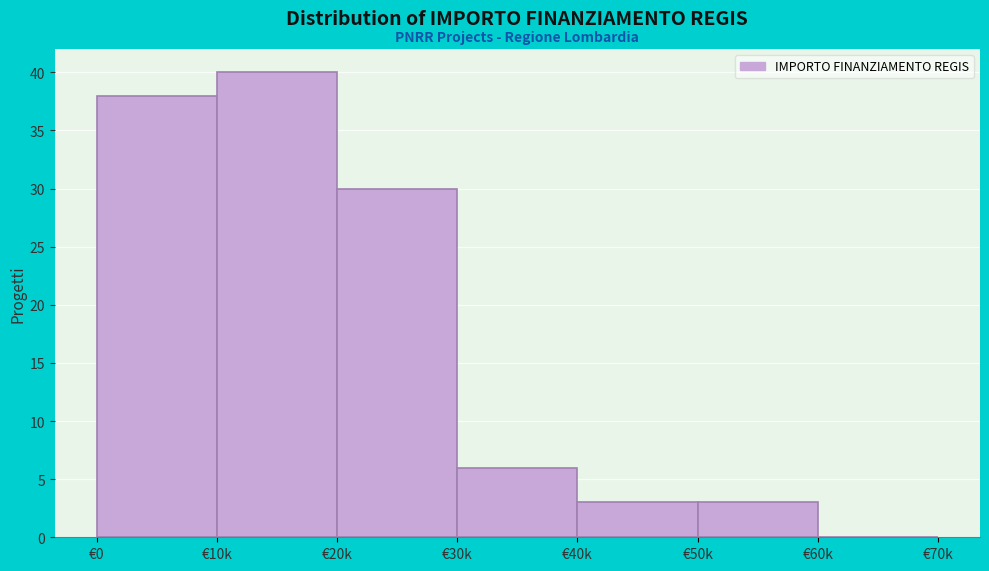

Reading right to left, list all the values displayed in this chart.

€60k=0	€50k=3	€40k=3	€30k=6	€20k=30	€10k=40	€0=38